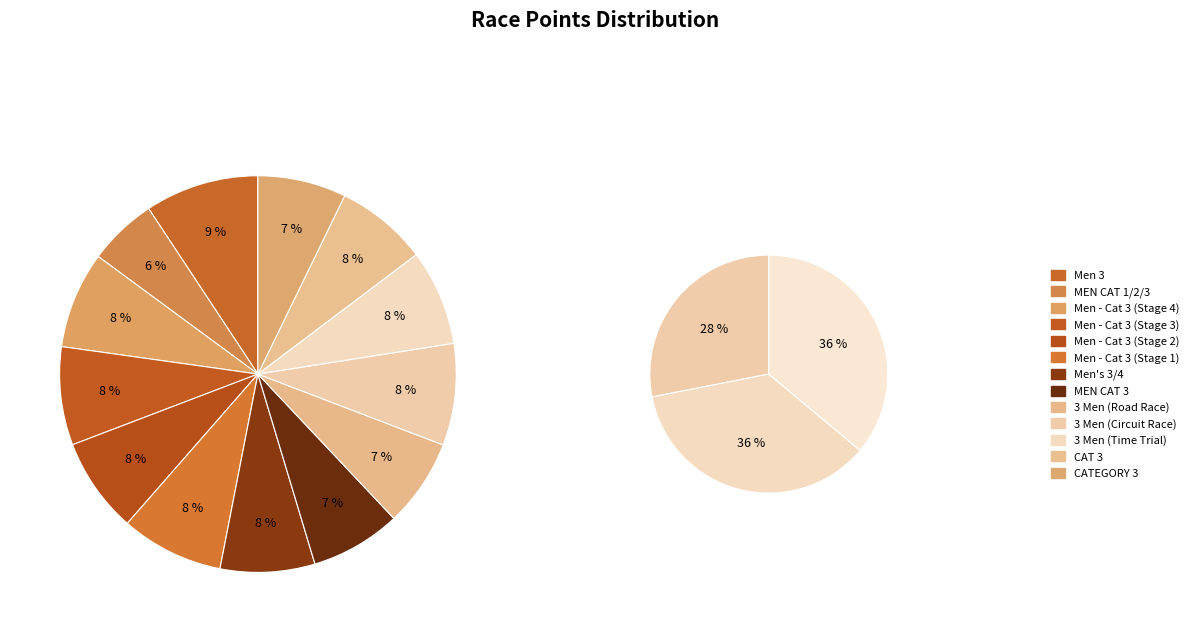

Count the number of slices in the pie.

13